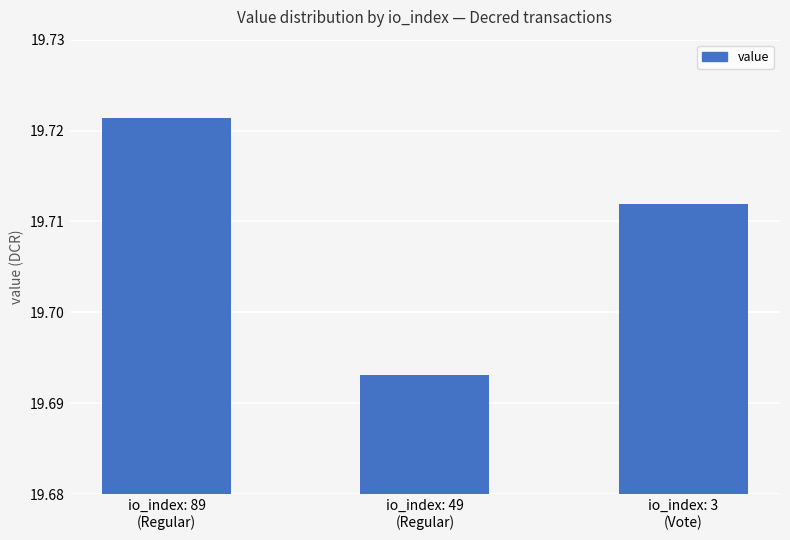

Count the values in the range 19 to 20.

3